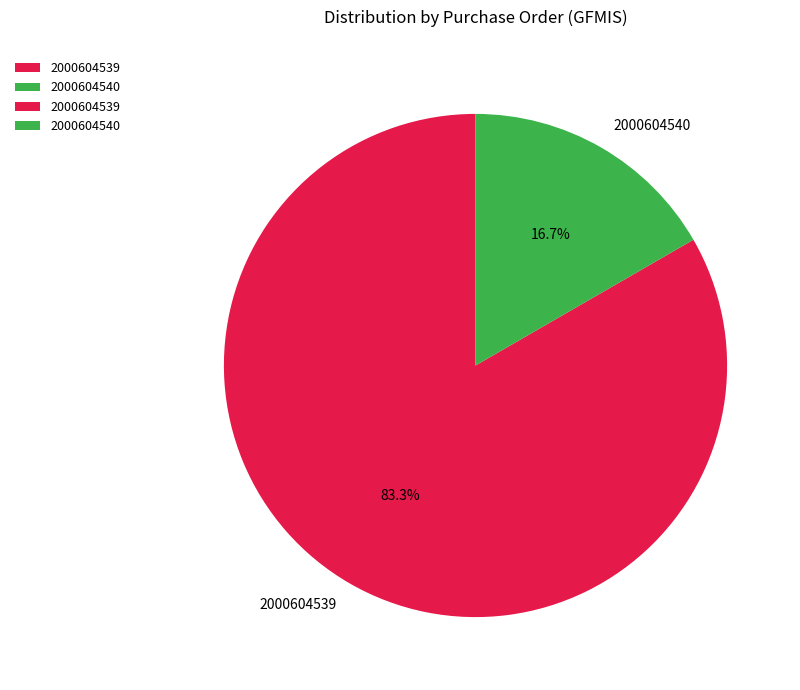

How many segments does this pie chart have?

2